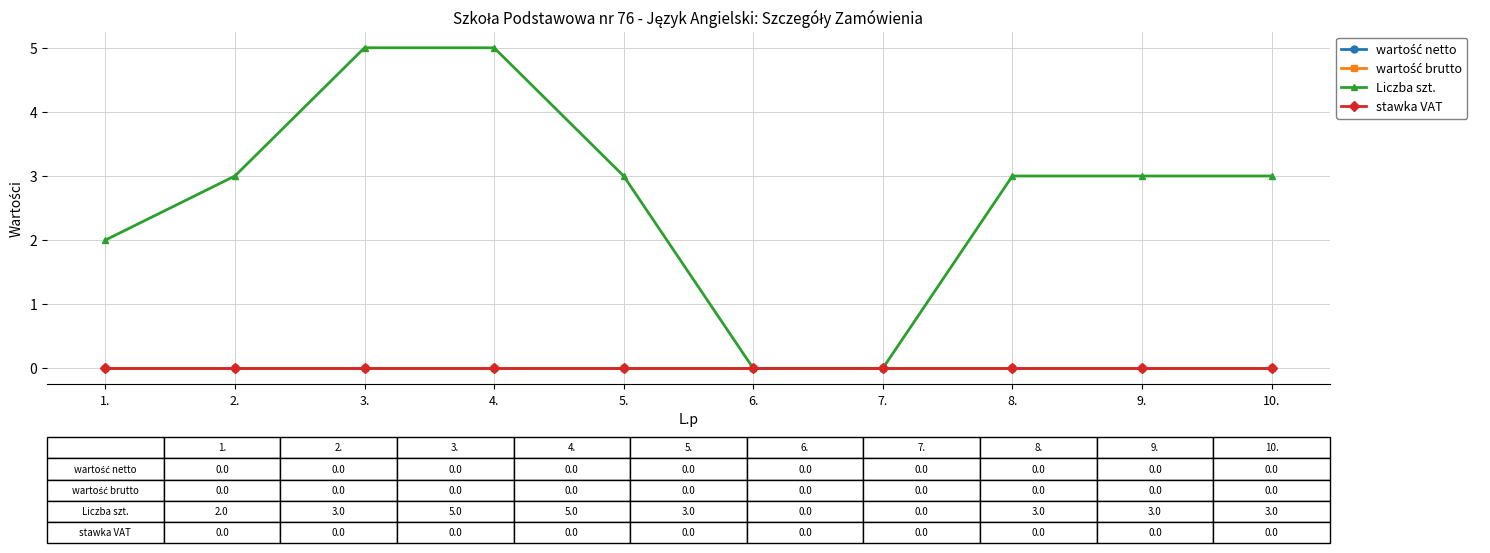

How many lines are shown in the chart?

4